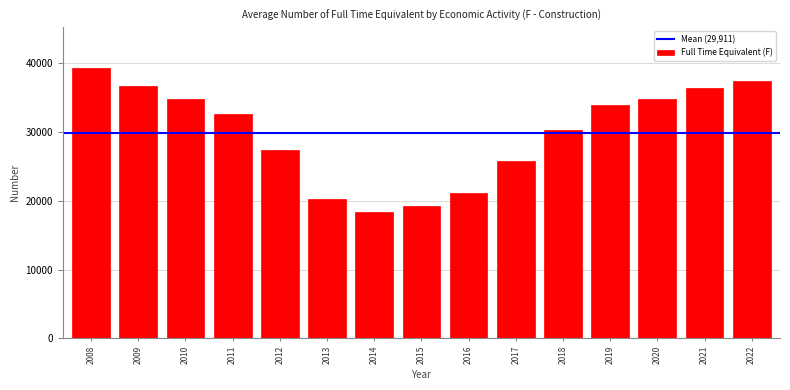

What is the ratio of the value at 2019 to the value at 2018?

1.1